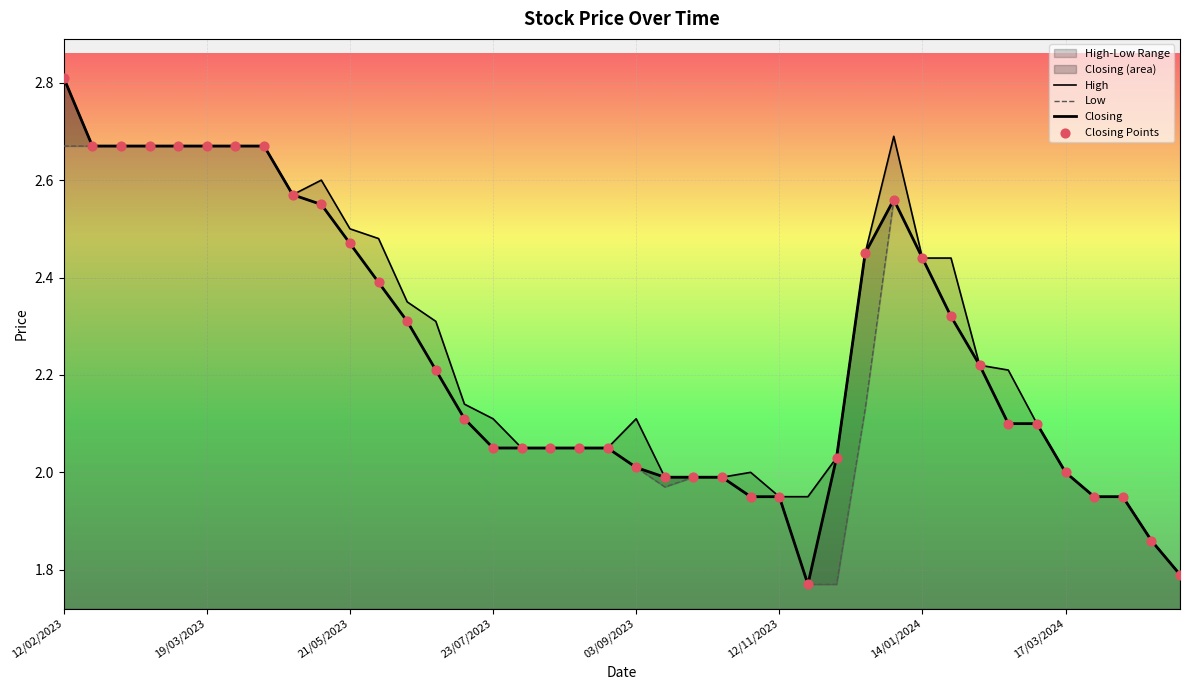

Which series has the largest total across all categories?

High